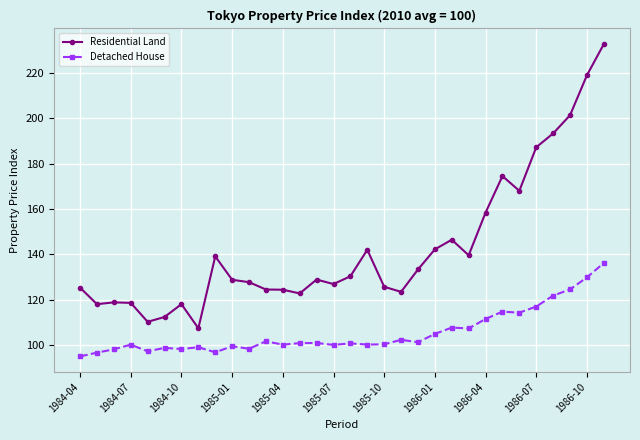

What is the difference between the maximum and second lowest values in the Residential Land series?

122.5